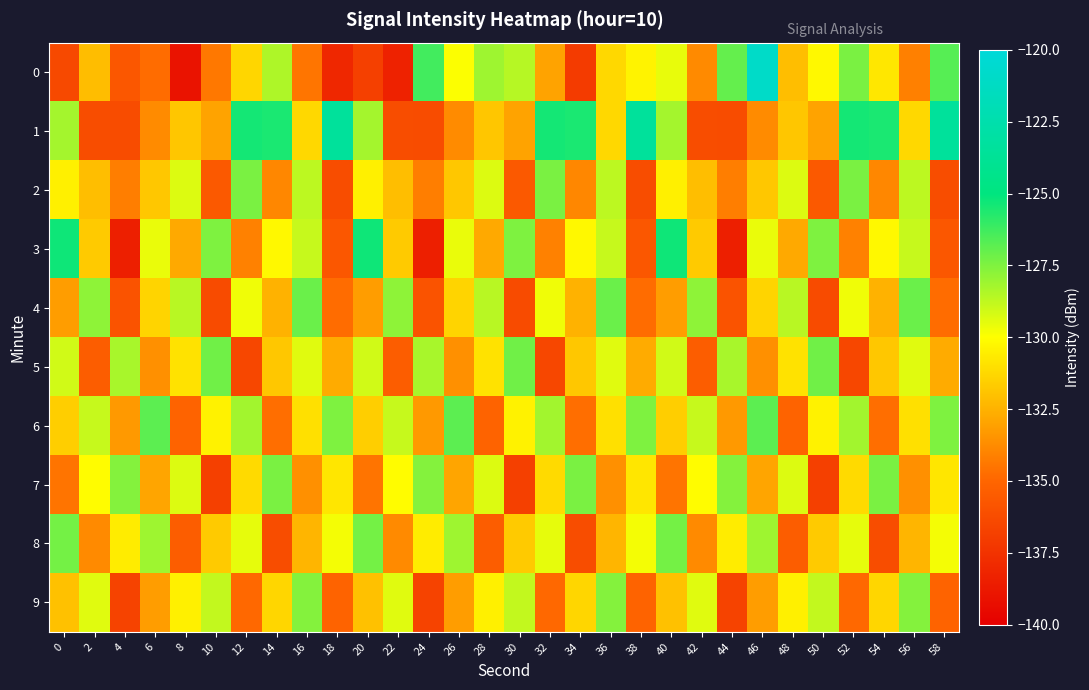

At 46, list the series in order from largest to smallest.

0, 6, 8, 3, 4, 2, 7, 9, 5, 1